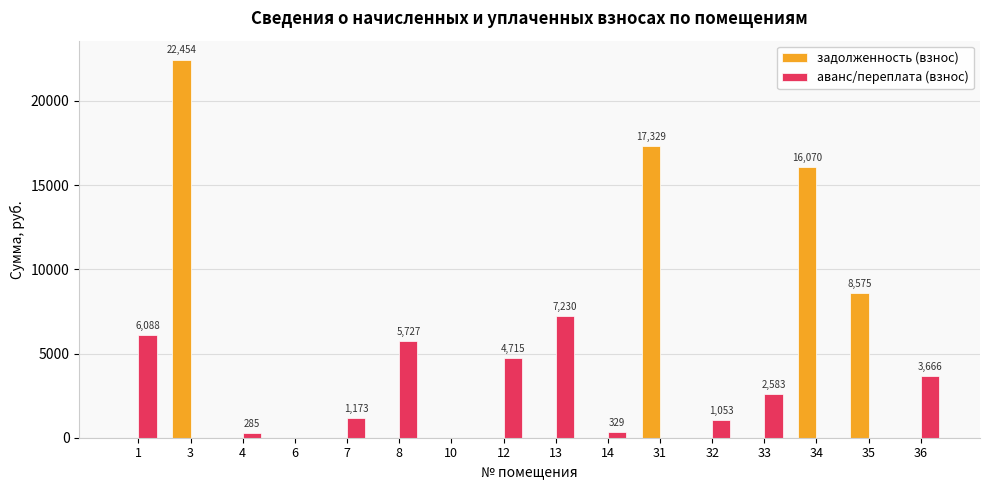

Is the value of аванс/переплата (взнос) at 12 greater than the value of задолженность (взнос) at 13?

Yes